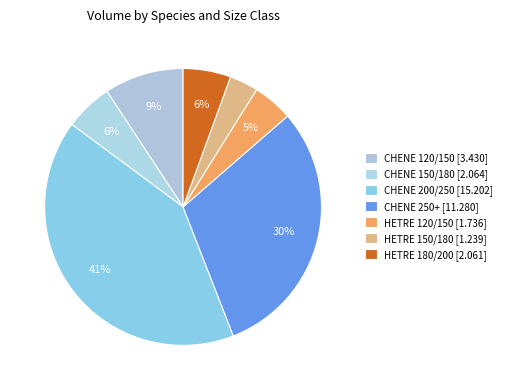

What percentage is the HETRE 180/200 slice, to the nearest percent?

6%